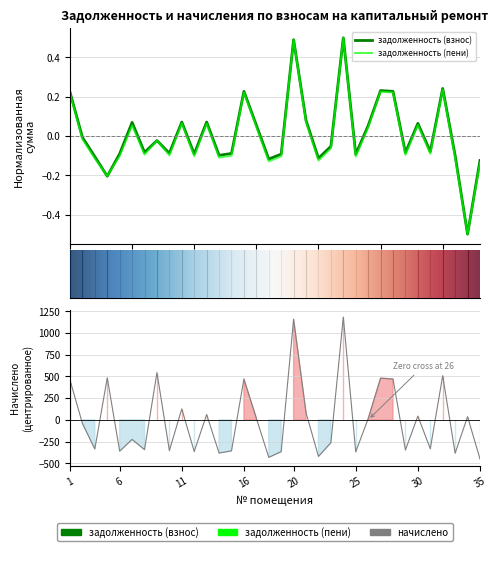

At which label does задолженность (пени) reach its minimum?

34